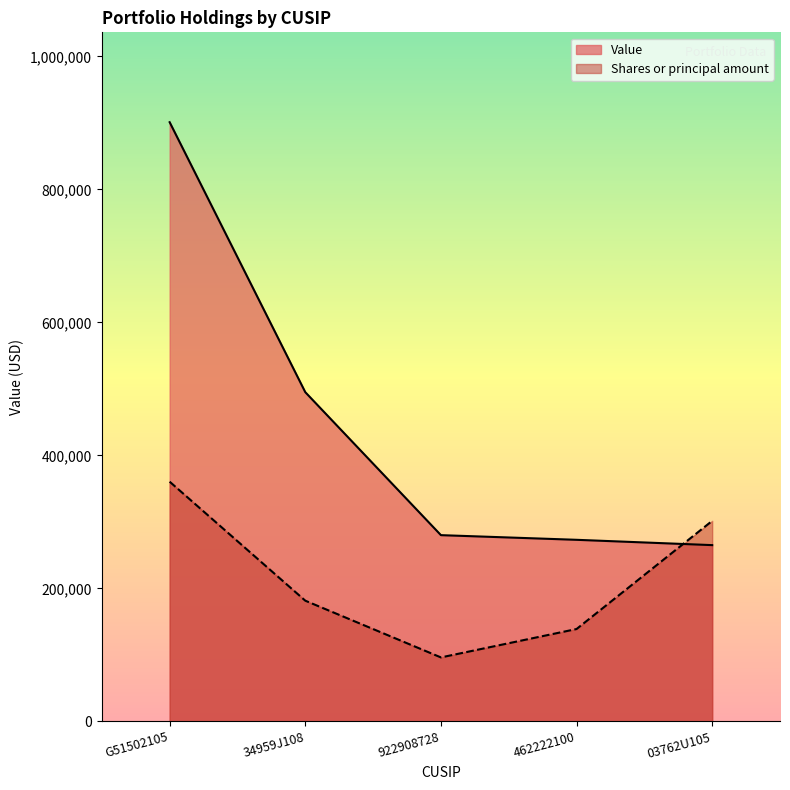

Which series has the largest total across all categories?

Value